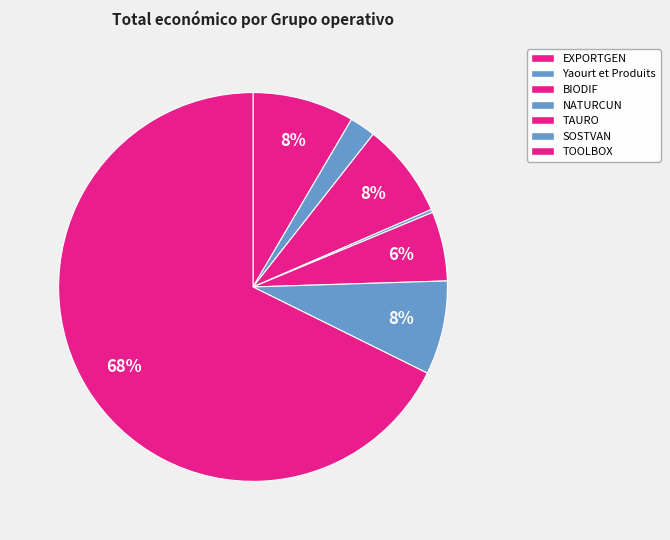

True or false: SOSTVAN accounts for 8% of the total.

True